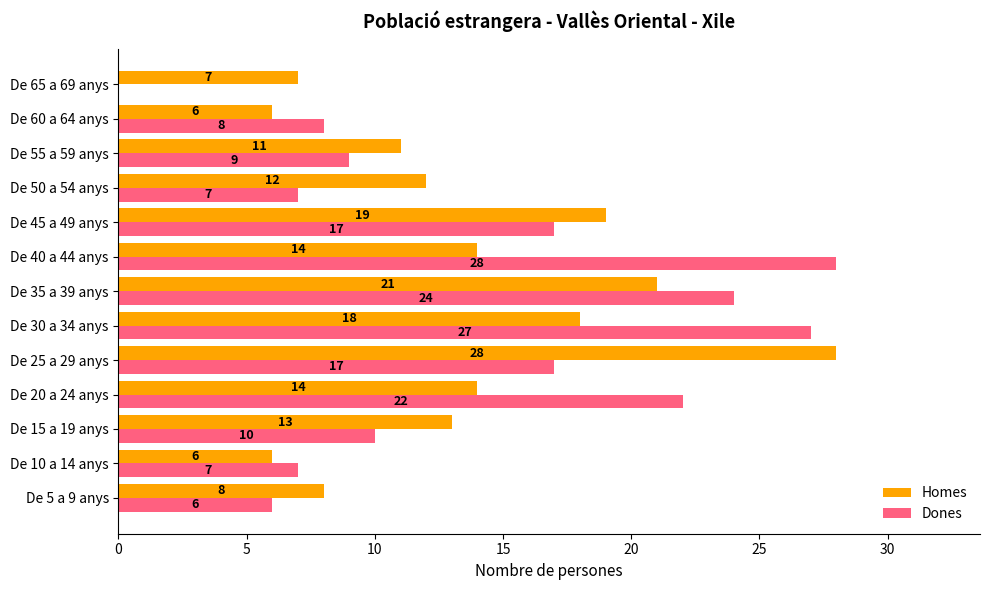

Between De 40 a 44 anys and De 65 a 69 anys, which series saw the biggest shift?

Dones